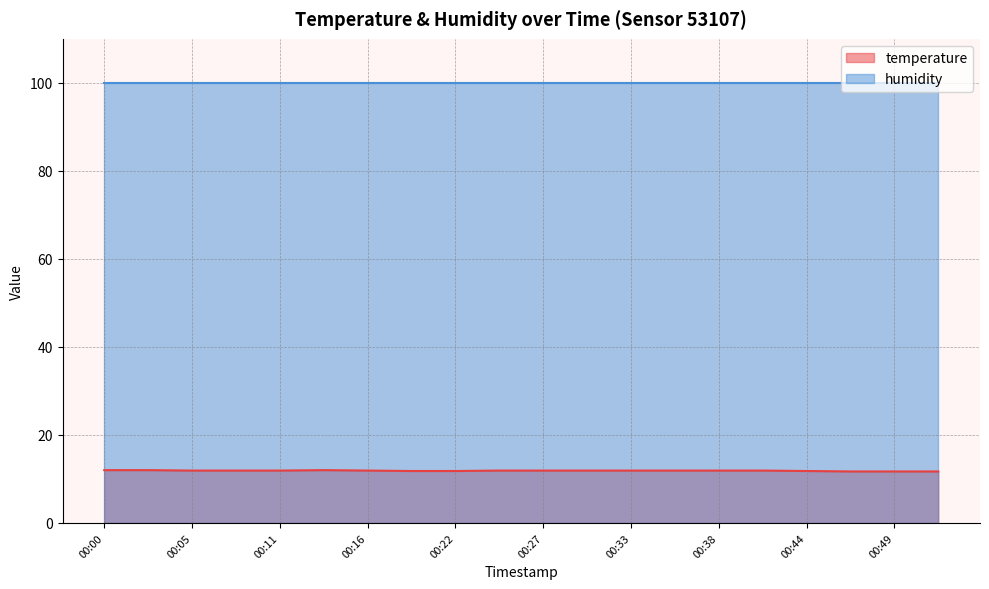

What is the value of the 20th point from the left?

11.7